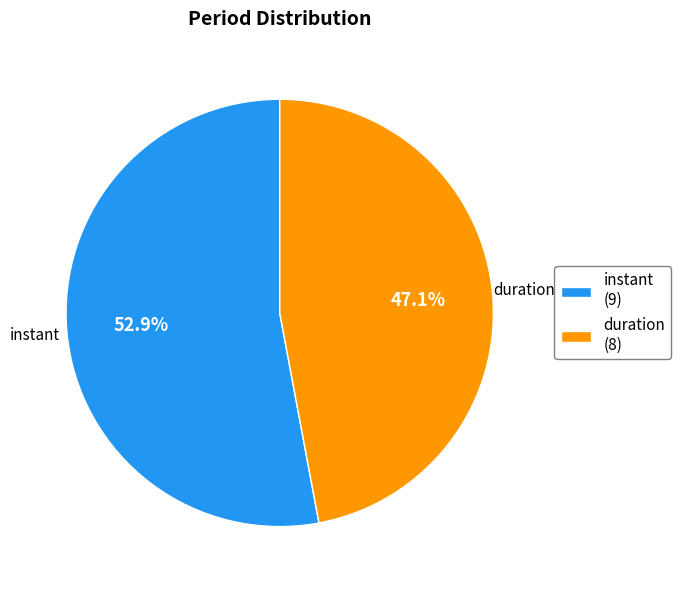

To the nearest percent, what is the combined percentage of instant and duration?

100%